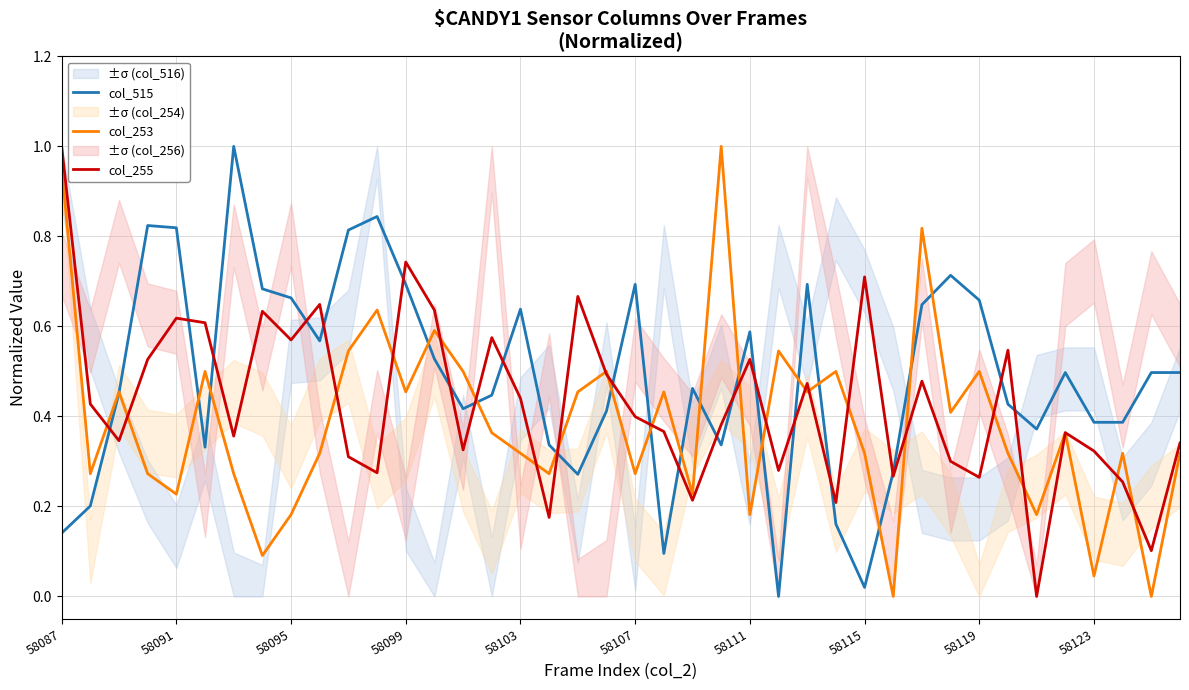

How many data points does each series have?

40